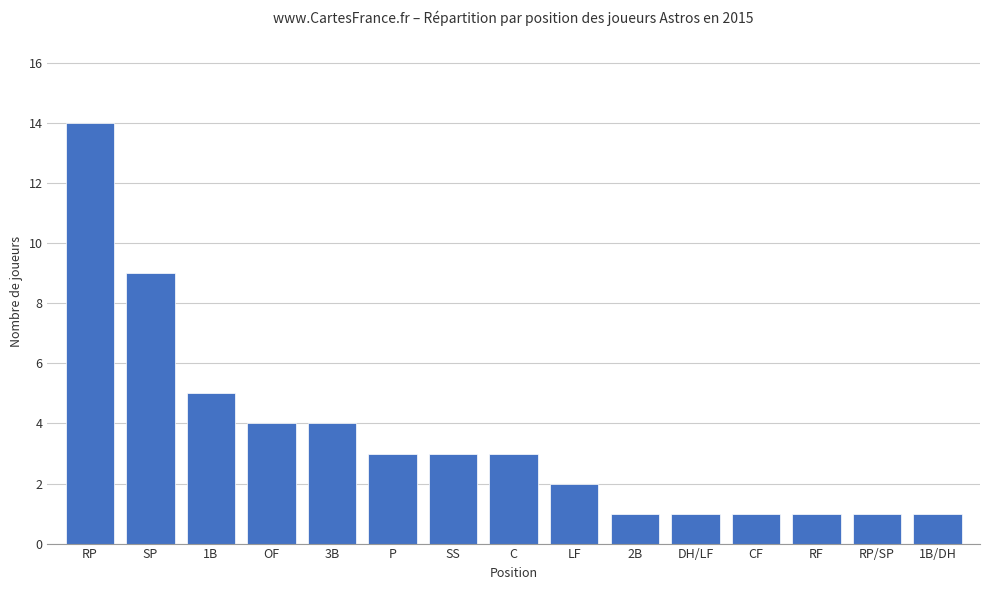

What is the label of the 8th bar from the left?

C